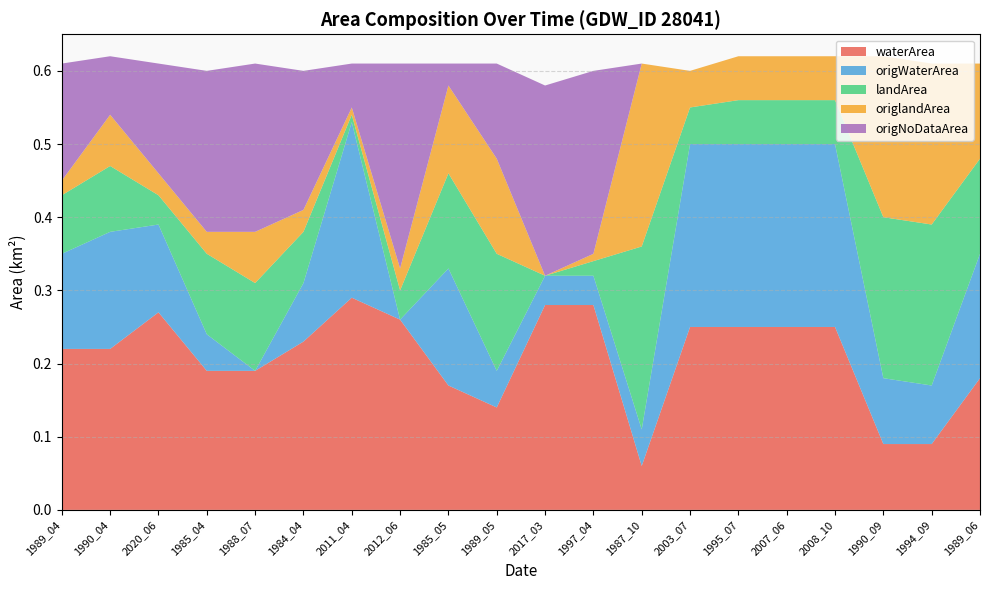

Reading left to right, list all the values displayed in this chart.

waterArea: 1989_04=0.2	1990_04=0.2	2020_06=0.3	1985_04=0.2	1988_07=0.2	1984_04=0.2	2011_04=0.3	2012_06=0.3	1985_05=0.2	1989_05=0.1	2017_03=0.3	1997_04=0.3	1987_10=0.1	2003_07=0.2	1995_07=0.2	2007_06=0.2	2008_10=0.2	1990_09=0.1	1994_09=0.1	1989_06=0.2
origWaterArea: 1989_04=0.1	1990_04=0.2	2020_06=0.1	1985_04=0.1	1988_07=0.0	1984_04=0.1	2011_04=0.2	2012_06=0.0	1985_05=0.2	1989_05=0.1	2017_03=0.0	1997_04=0.0	1987_10=0.1	2003_07=0.2	1995_07=0.2	2007_06=0.2	2008_10=0.2	1990_09=0.1	1994_09=0.1	1989_06=0.2
landArea: 1989_04=0.1	1990_04=0.1	2020_06=0.0	1985_04=0.1	1988_07=0.1	1984_04=0.1	2011_04=0.0	2012_06=0.0	1985_05=0.1	1989_05=0.2	2017_03=0.0	1997_04=0.0	1987_10=0.2	2003_07=0.1	1995_07=0.1	2007_06=0.1	2008_10=0.1	1990_09=0.2	1994_09=0.2	1989_06=0.1
origlandArea: 1989_04=0.0	1990_04=0.1	2020_06=0.0	1985_04=0.0	1988_07=0.1	1984_04=0.0	2011_04=0.0	2012_06=0.0	1985_05=0.1	1989_05=0.1	2017_03=0.0	1997_04=0.0	1987_10=0.2	2003_07=0.1	1995_07=0.1	2007_06=0.1	2008_10=0.1	1990_09=0.2	1994_09=0.2	1989_06=0.1
origNoDataArea: 1989_04=0.2	1990_04=0.1	2020_06=0.1	1985_04=0.2	1988_07=0.2	1984_04=0.2	2011_04=0.1	2012_06=0.3	1985_05=0.0	1989_05=0.1	2017_03=0.3	1997_04=0.2	1987_10=0.0	2003_07=0.0	1995_07=0.0	2007_06=0.0	2008_10=0.0	1990_09=0.0	1994_09=0.0	1989_06=0.0